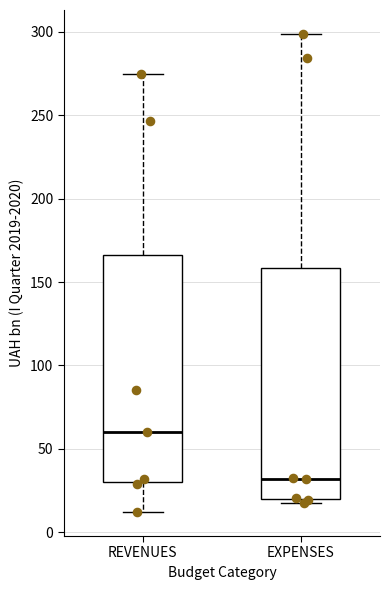

Reading left to right, transcribe this box plot: for each box, give where its median line is, the range the box spans, and where its two whiskers end, as read against the y-axis. The values are not printed on the chart, so give them approximately, as read against the axis.

REVENUES: median 60, box 30 to 165, whiskers 10 to 275
EXPENSES: median 30, box 20 to 160, whiskers 15 to 300